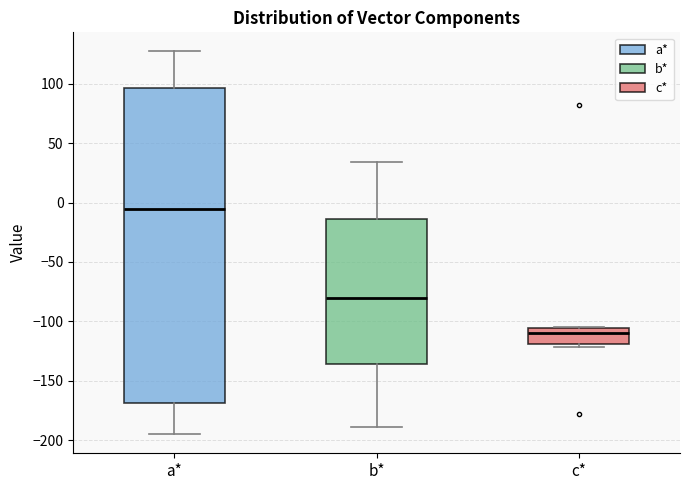

Where does the lower whisker of the box for a* end on the y-axis? The values are not printed on the chart, so give them approximately, as read against the axis.

-195